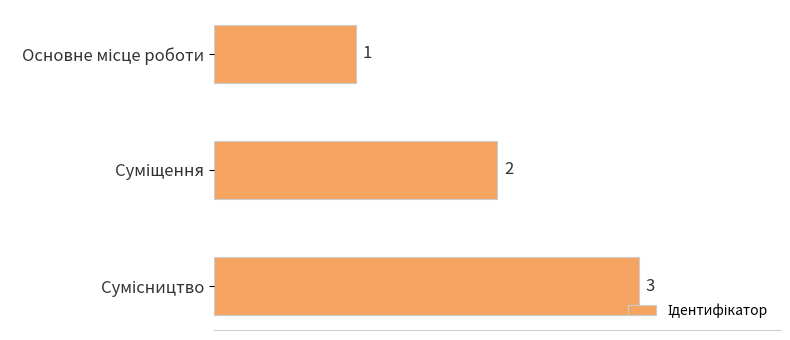

How many values are between 1 and 3?

3